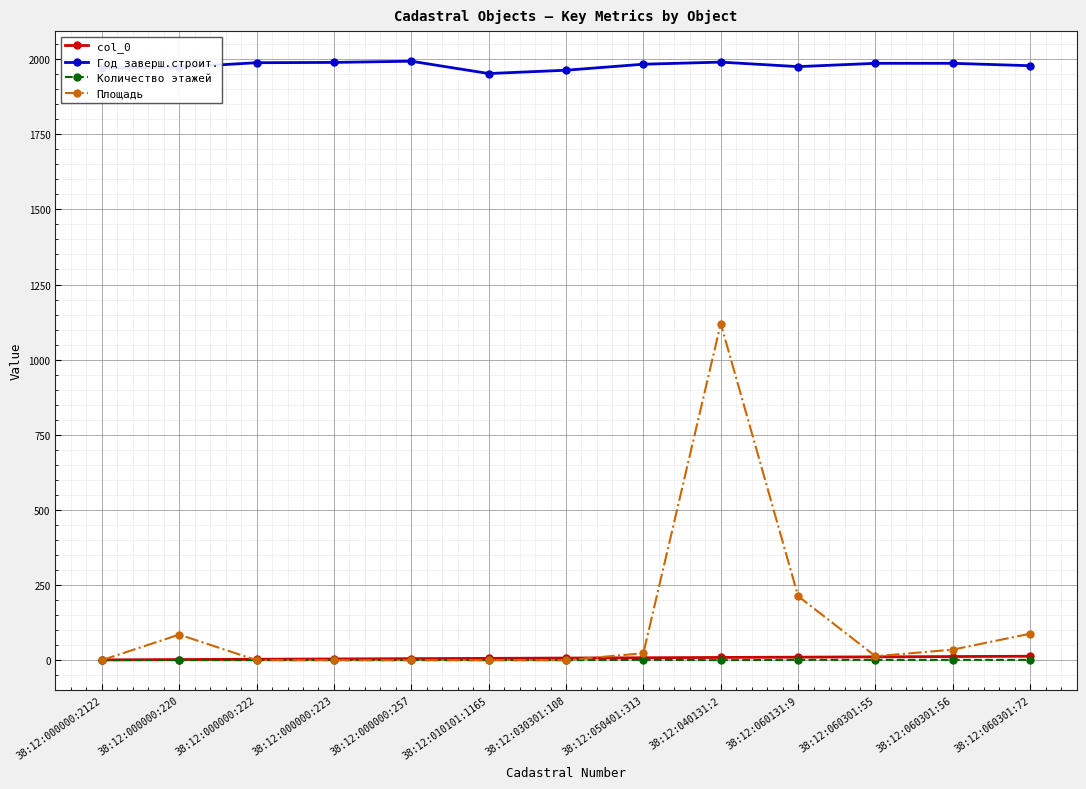

Is the value of col_0 at 38:12:040131:2 greater than the value of Год заверш.строит. at 38:12:060301:56?

No